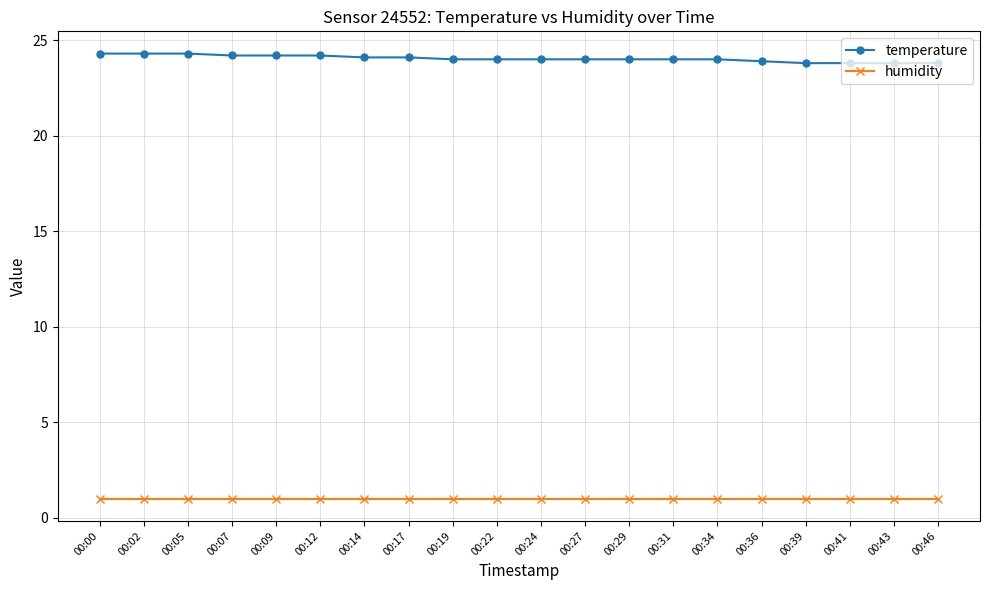

The value of humidity at 00:34 is 1.8. True or false?

False